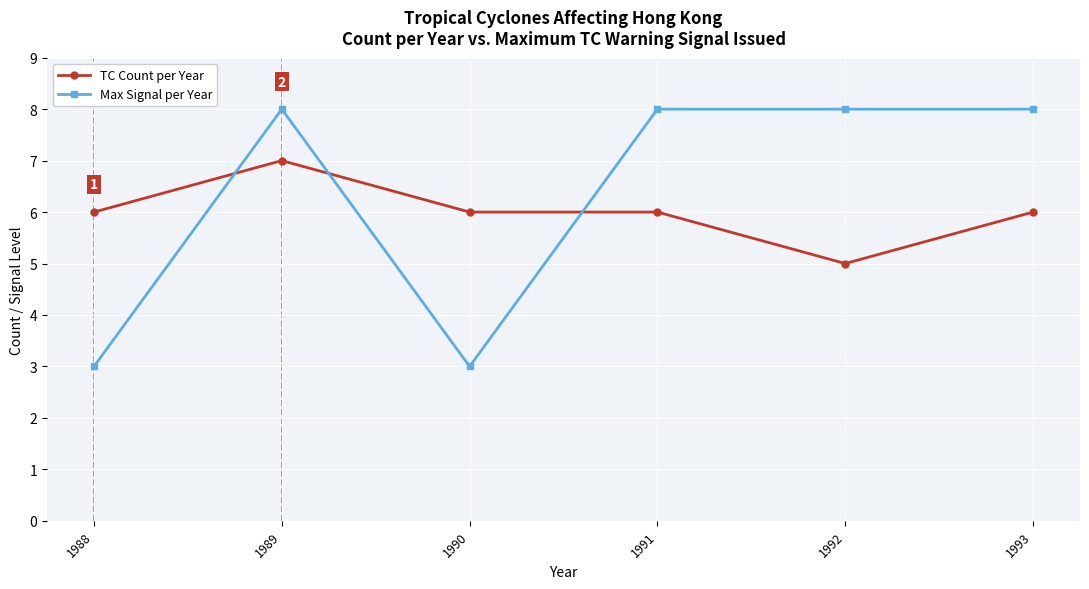

How many lines are shown in the chart?

2